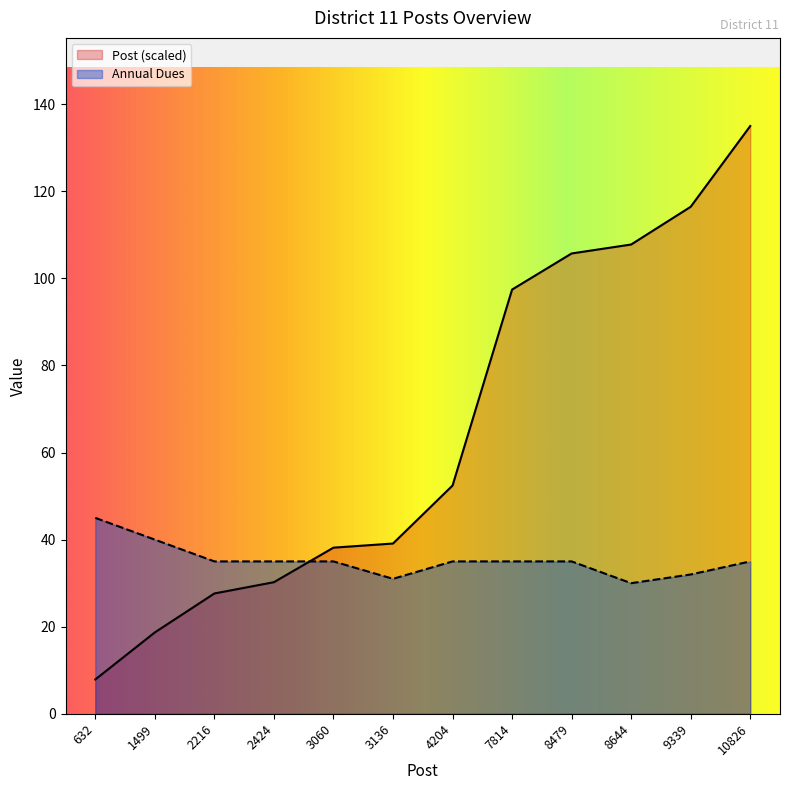

What is the spread (max minus min) of values at 9339?

84.5